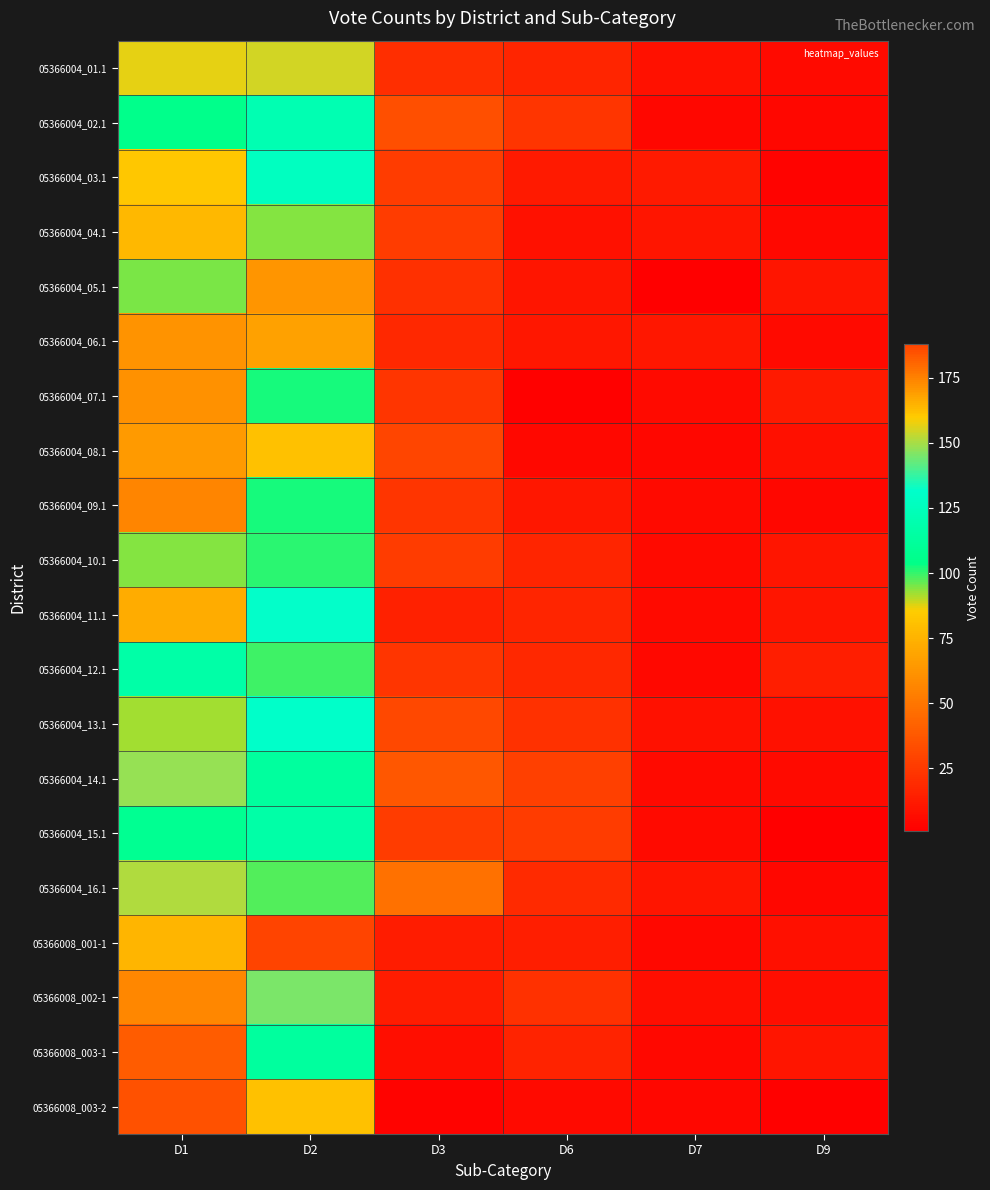

Reading left to right, what are all the values shown in this chart?

05366004_01.1: D1=157	D2=155	D3=20	D6=17	D7=9	D9=6
05366004_02.1: D1=105	D2=121	D3=34	D6=23	D7=4	D9=4
05366004_03.1: D1=83	D2=127	D3=26	D6=12	D7=12	D9=3
05366004_04.1: D1=77	D2=94	D3=26	D6=9	D7=10	D9=5
05366004_05.1: D1=95	D2=171	D3=21	D6=10	D7=1	D9=10
05366004_06.1: D1=62	D2=68	D3=18	D6=11	D7=11	D9=6
05366004_07.1: D1=61	D2=102	D3=23	D6=2	D7=6	D9=12
05366004_08.1: D1=65	D2=81	D3=30	D6=5	D7=4	D9=8
05366004_09.1: D1=56	D2=102	D3=23	D6=11	D7=6	D9=4
05366004_10.1: D1=94	D2=101	D3=26	D6=17	D7=6	D9=10
05366004_11.1: D1=72	D2=132	D3=15	D6=17	D7=6	D9=10
05366004_12.1: D1=117	D2=99	D3=23	D6=18	D7=5	D9=14
05366004_13.1: D1=92	D2=131	D3=31	D6=22	D7=9	D9=9
05366004_14.1: D1=148	D2=113	D3=37	D6=28	D7=6	D9=6
05366004_15.1: D1=108	D2=117	D3=26	D6=26	D7=6	D9=1
05366004_16.1: D1=151	D2=98	D3=48	D6=19	D7=10	D9=4
05366008_001-1: D1=76	D2=188	D3=13	D6=14	D7=5	D9=8
05366008_002-1: D1=57	D2=145	D3=13	D6=22	D7=7	D9=7
05366008_003-1: D1=39	D2=113	D3=7	D6=16	D7=5	D9=10
05366008_003-2: D1=35	D2=81	D3=3	D6=6	D7=4	D9=2